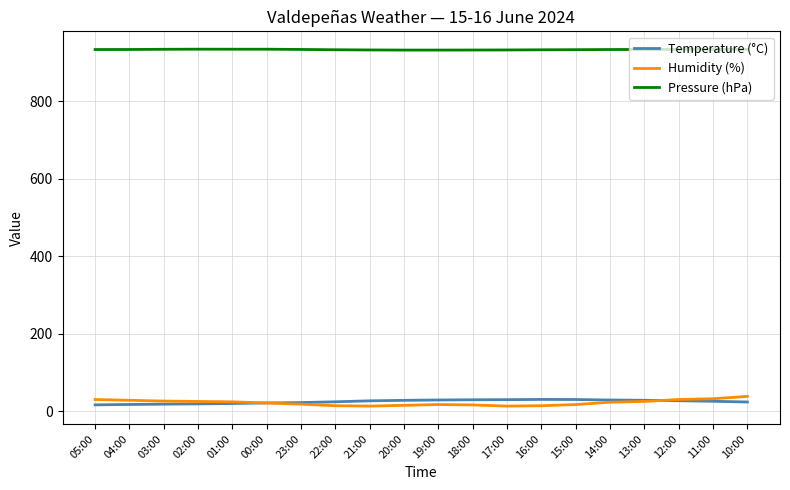

What is the smallest value displayed?

13.0